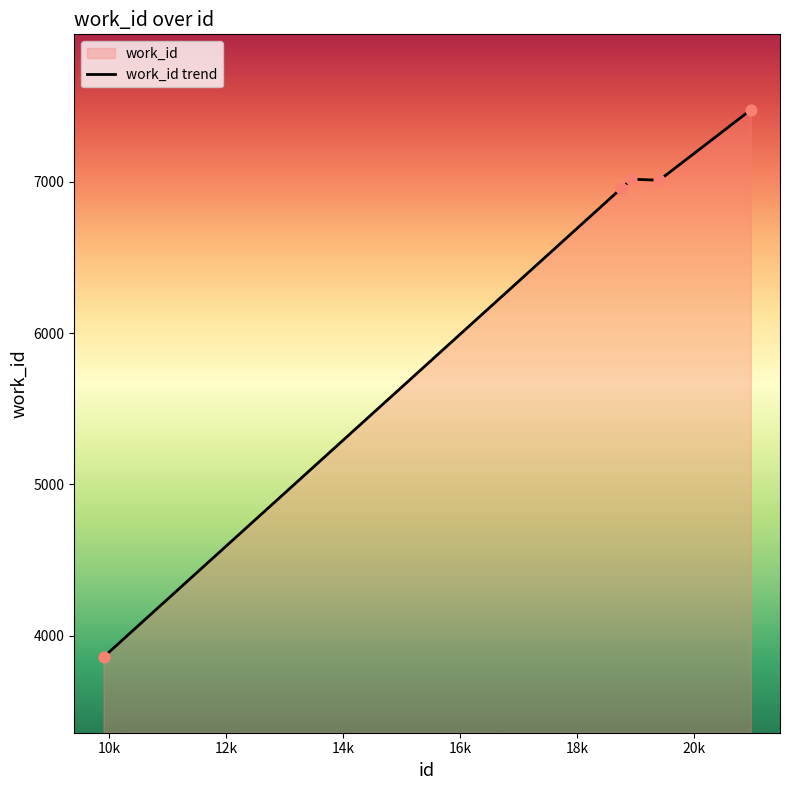

What is the average value?

6546